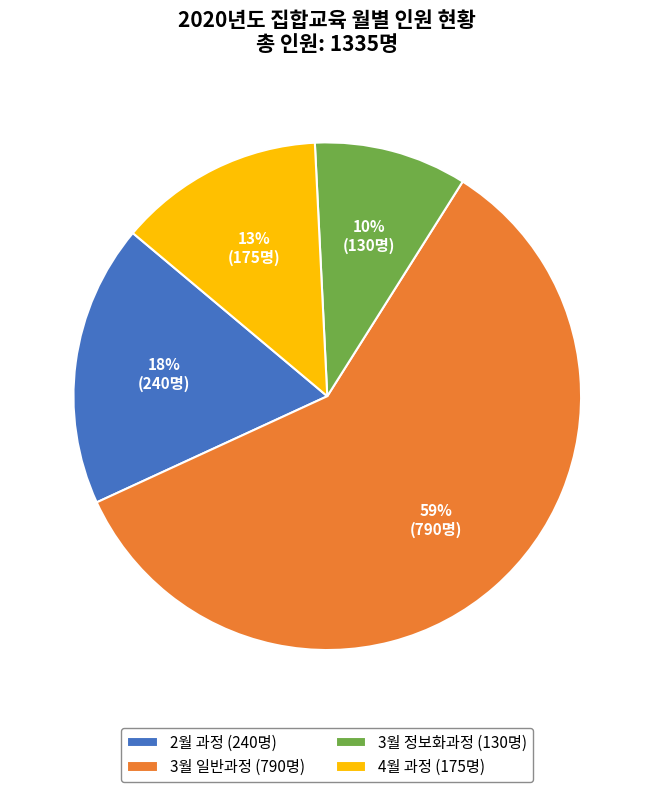

What is the smallest slice in the pie chart?

3월 정보화과정 (130명)